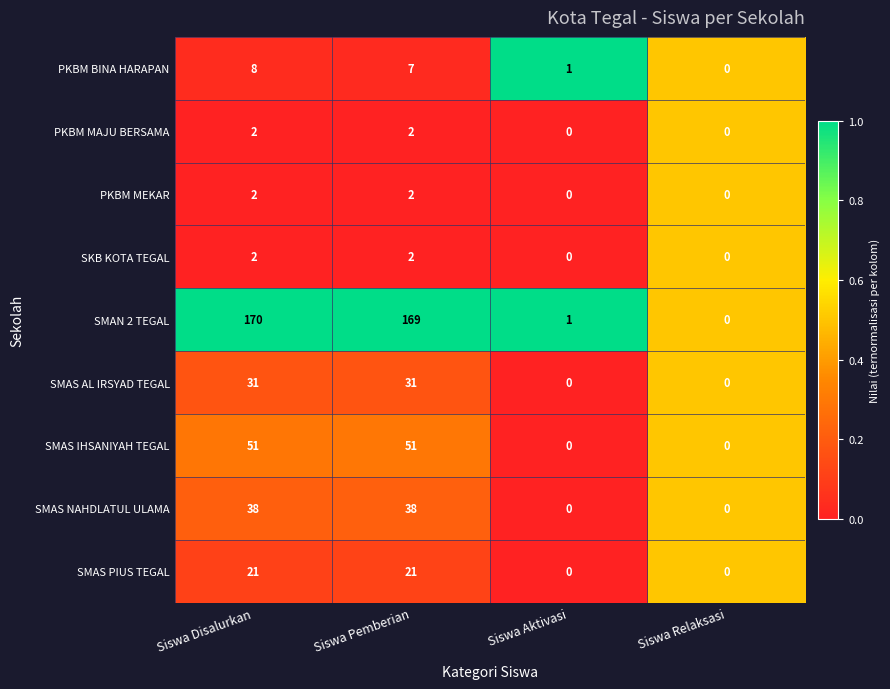

What is the spread (max minus min) of values at Siswa Disalurkan?

168